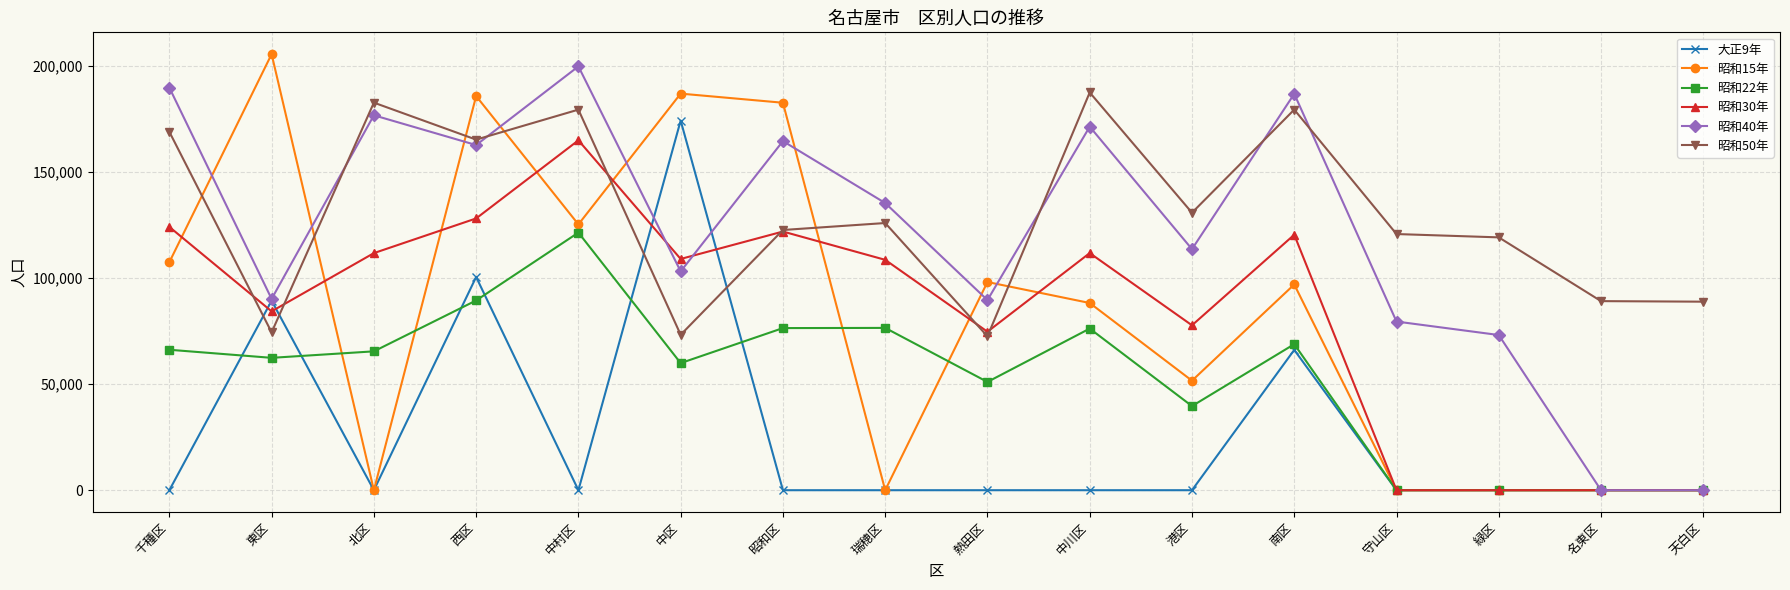

The value of 昭和22年 at 中川区 is 76153. True or false?

True